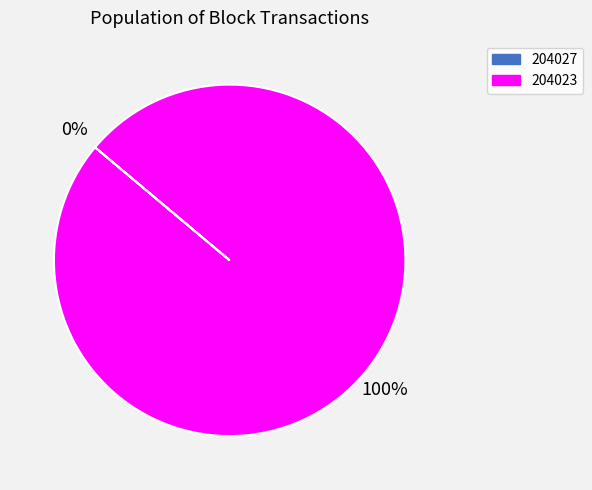

The 204023 slice represents 100% of the pie. True or false?

True